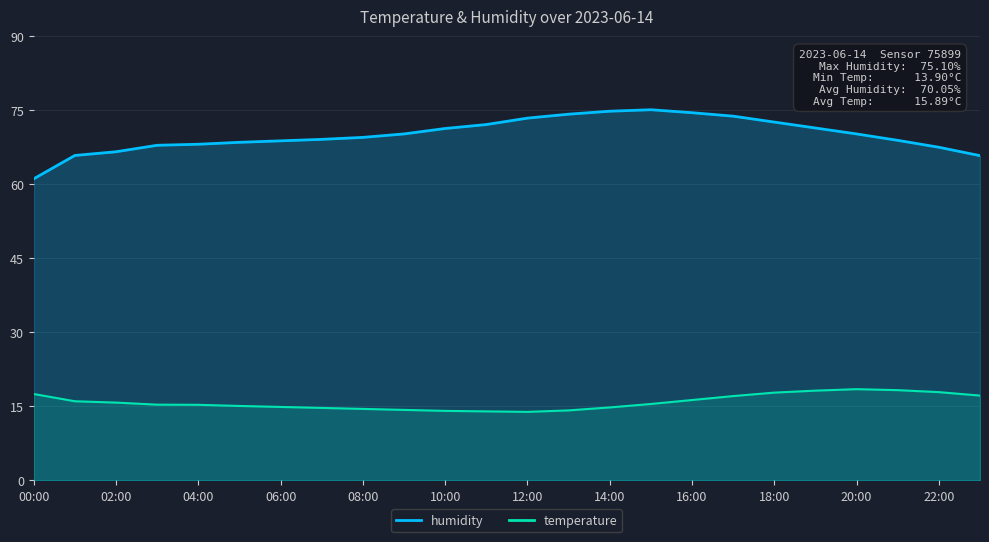

True or false: humidity and temperature cross at least once.

False